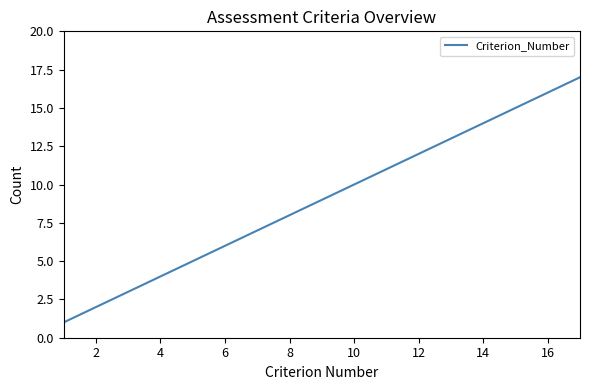

How many lines are shown in the chart?

1